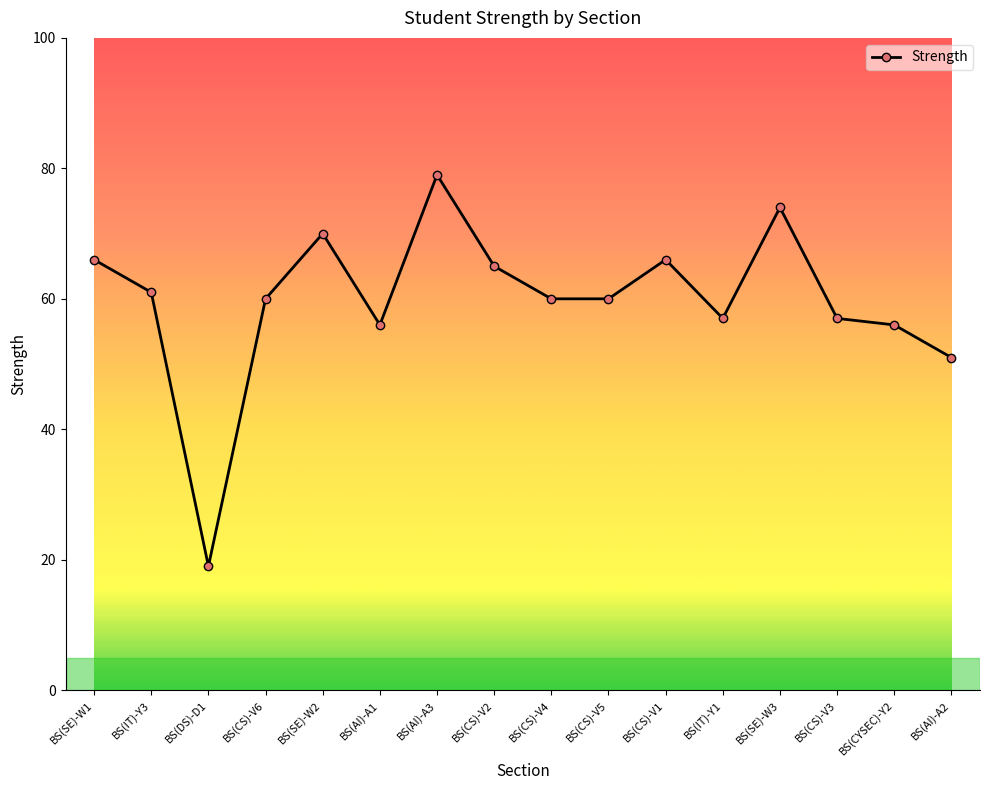

True or false: there are more than 0 points higher than both neighbors.

True